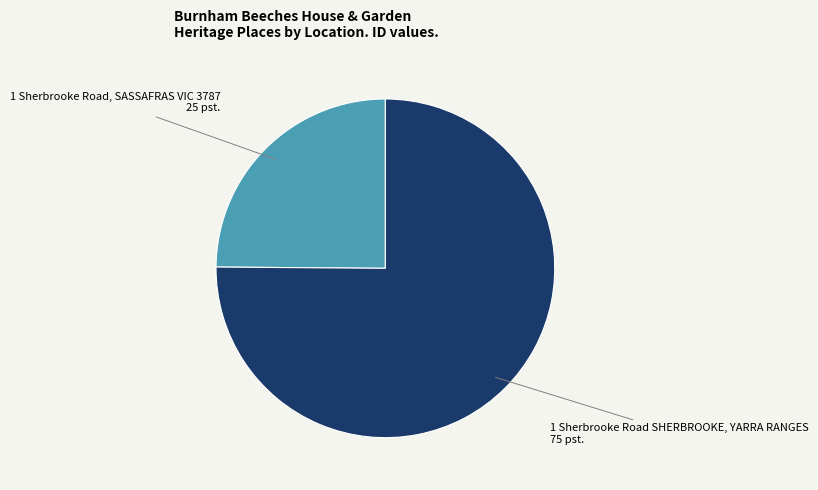

Does any single category account for the majority?

Yes